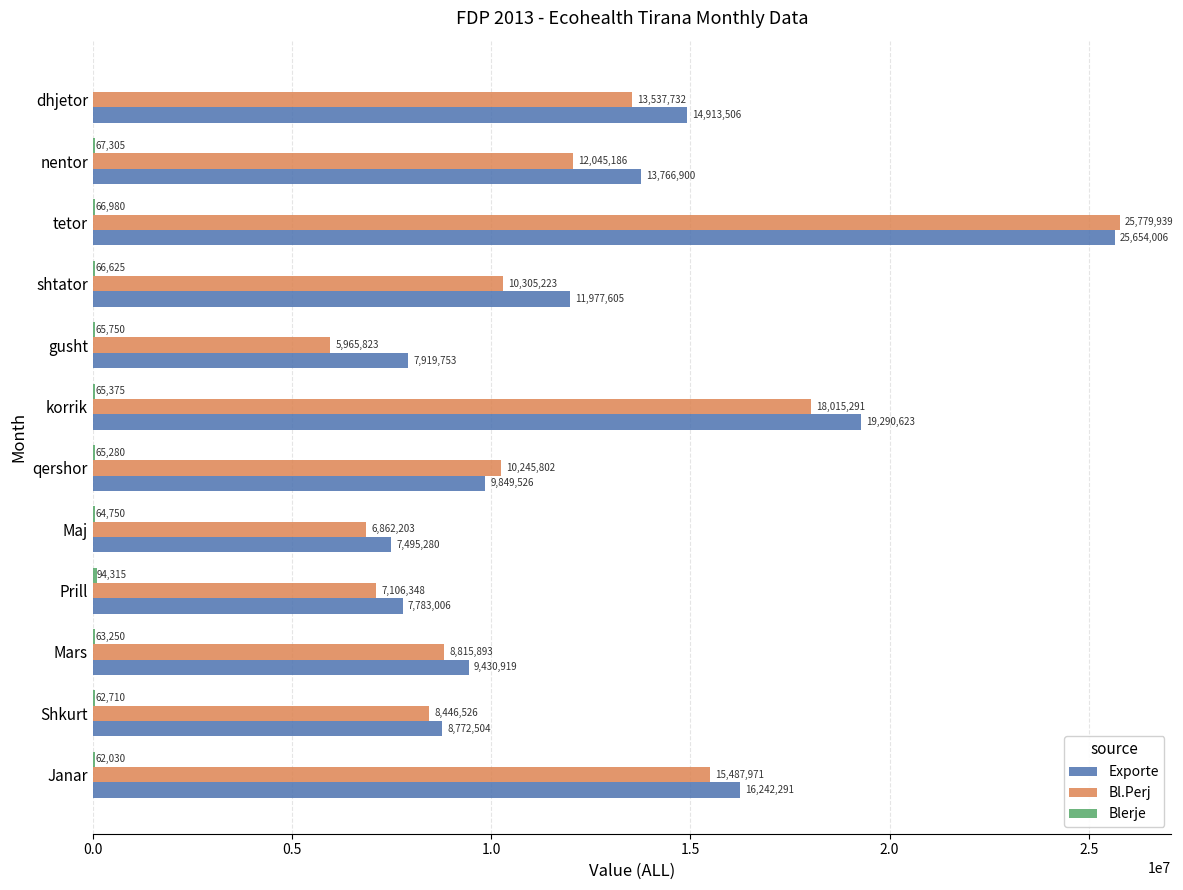

Which series has the largest total across all categories?

Exporte